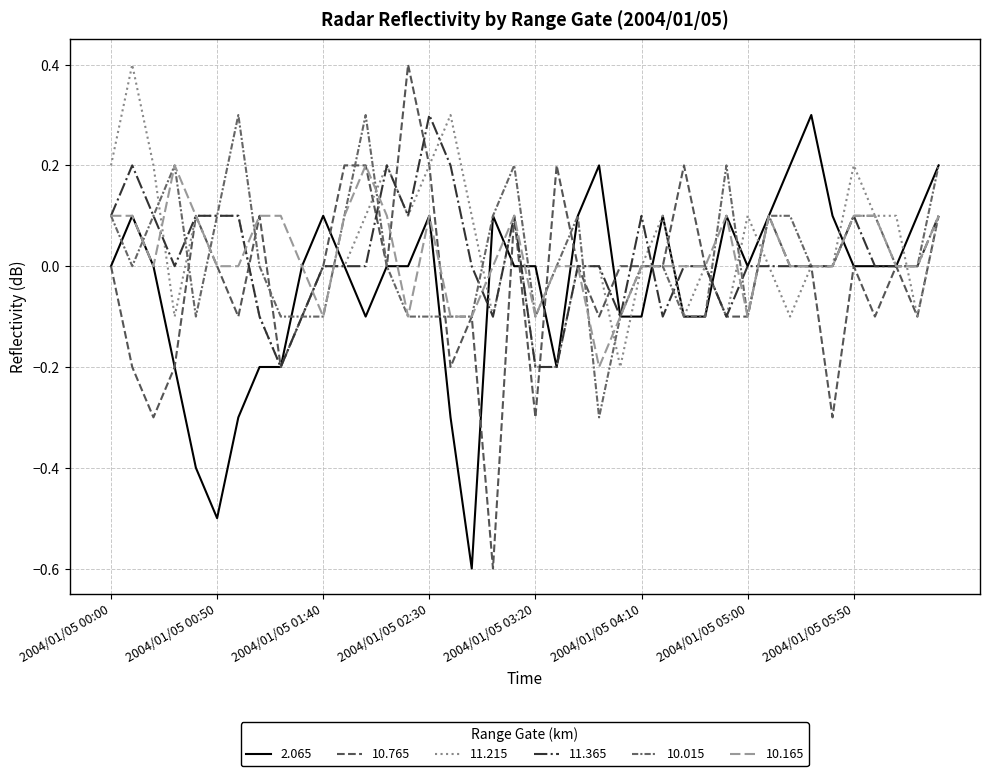

Does the chart have visible grid lines?

Yes